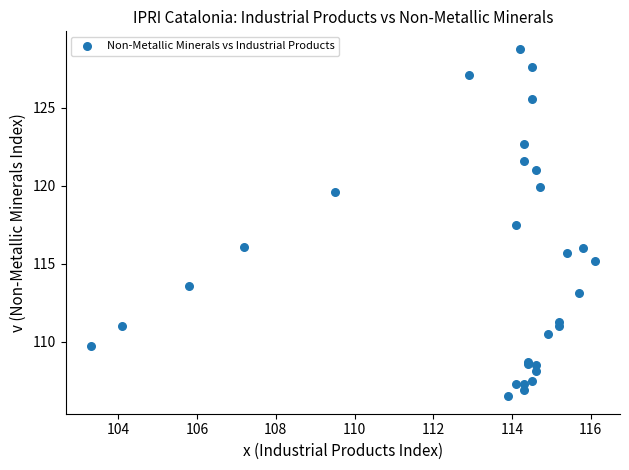

What Y value in the scatter plot is closest to 117?

117.5